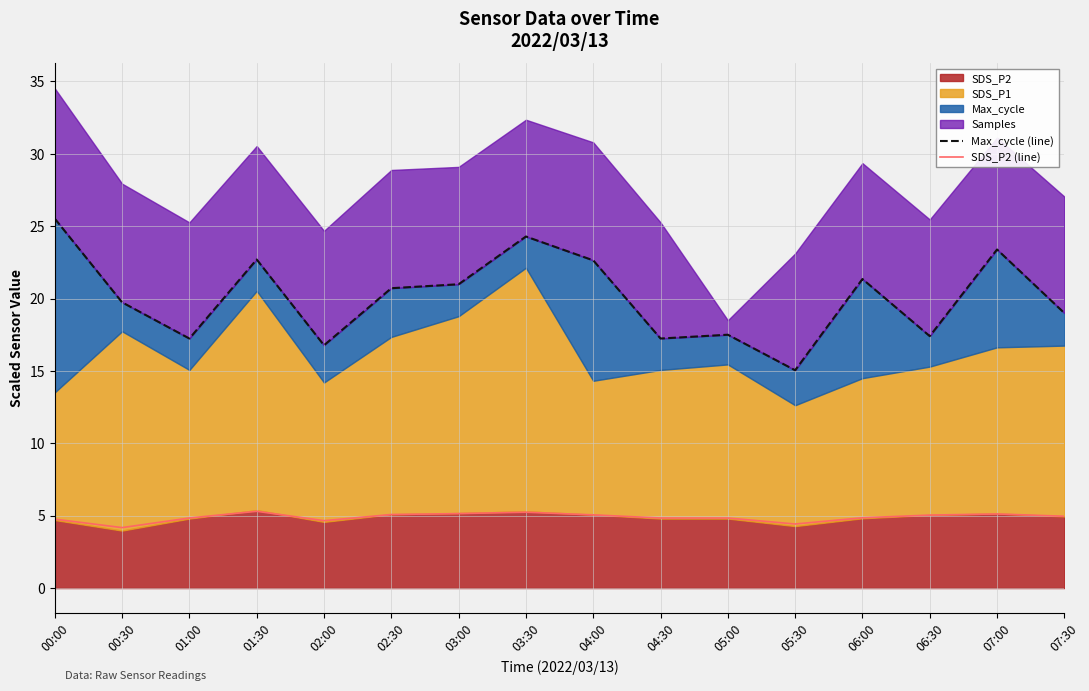

How many lines are shown in the chart?

2